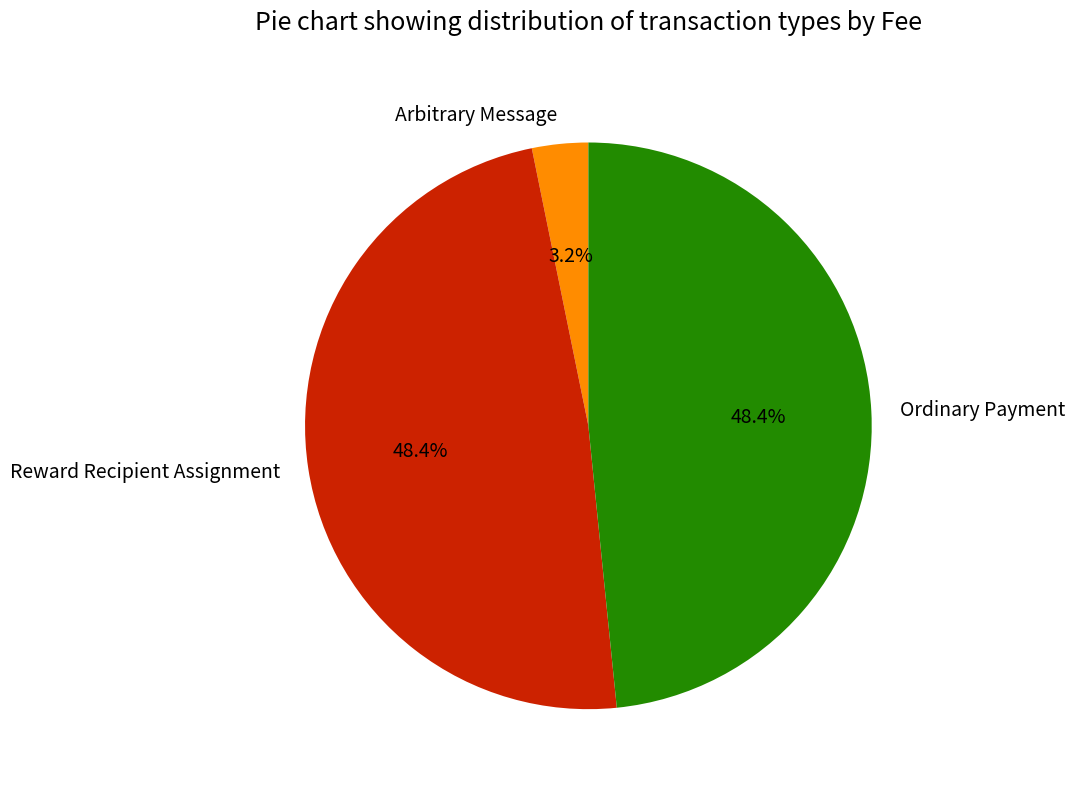

How much of the chart is everything except Arbitrary Message?

96.8%